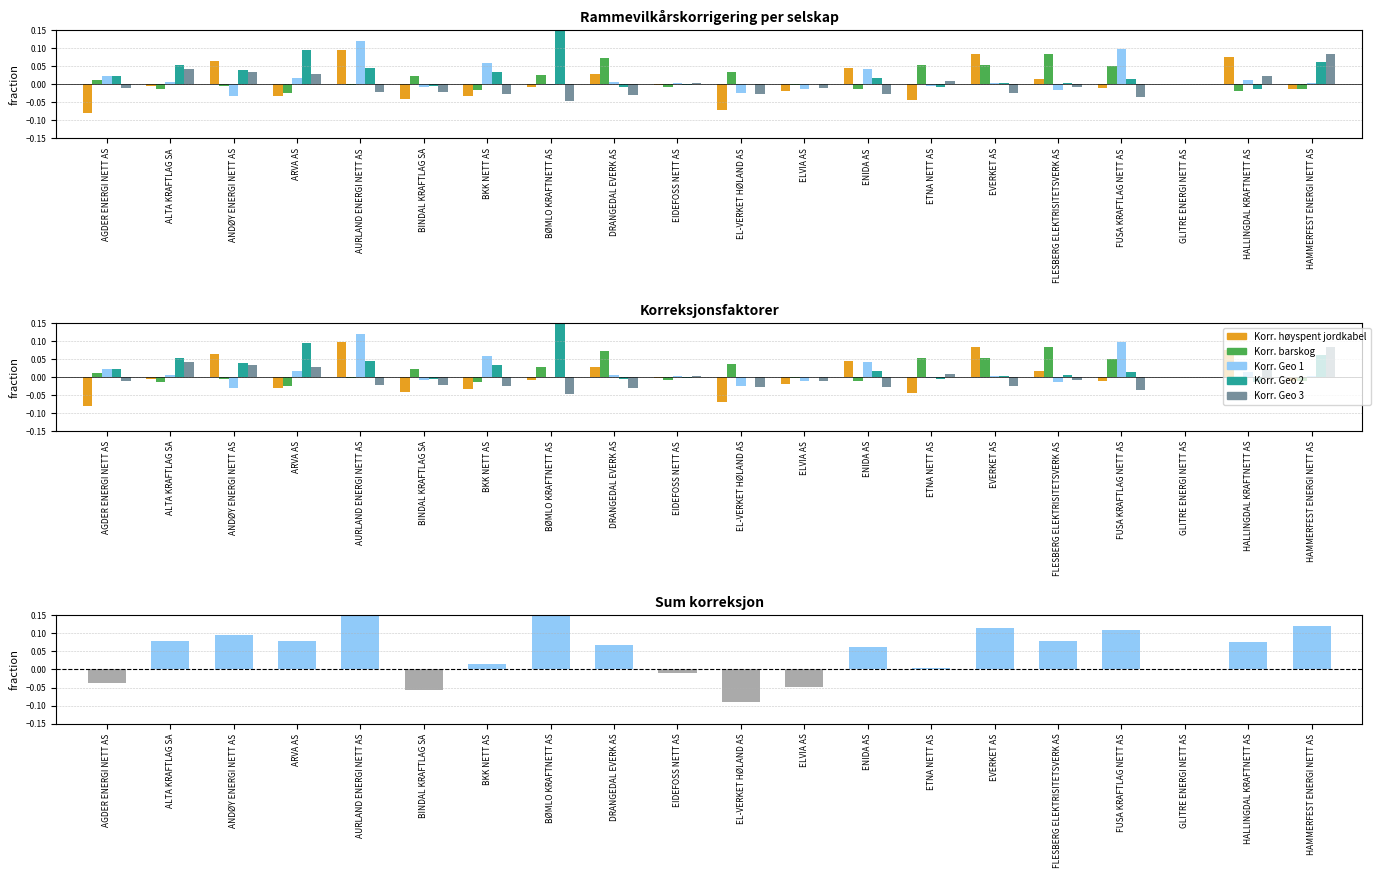

How many values in Sum korreksjon are below zero?

5